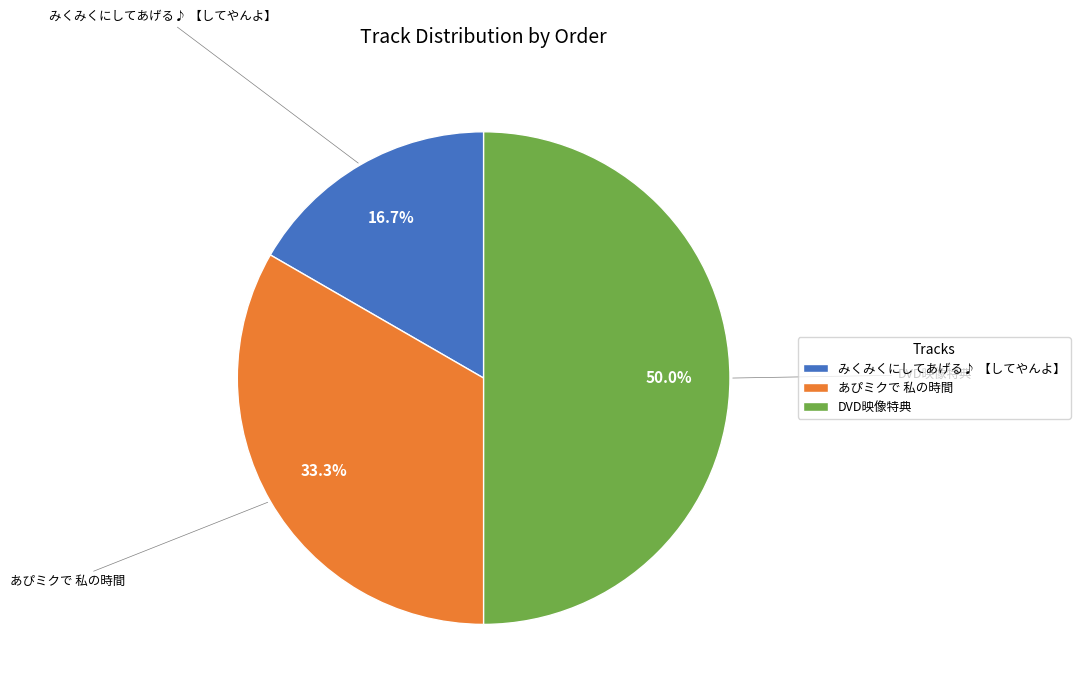

Approximately how many times larger is the value at あぴミクで 私の時間 compared to みくみくにしてあげる♪ 【してやんよ】?

2.0